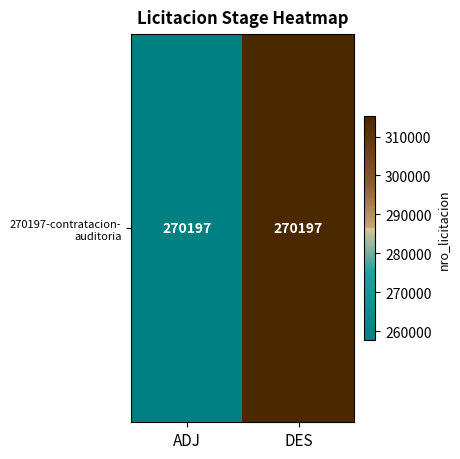

Where is the data nearest to the value 286459?

ADJ